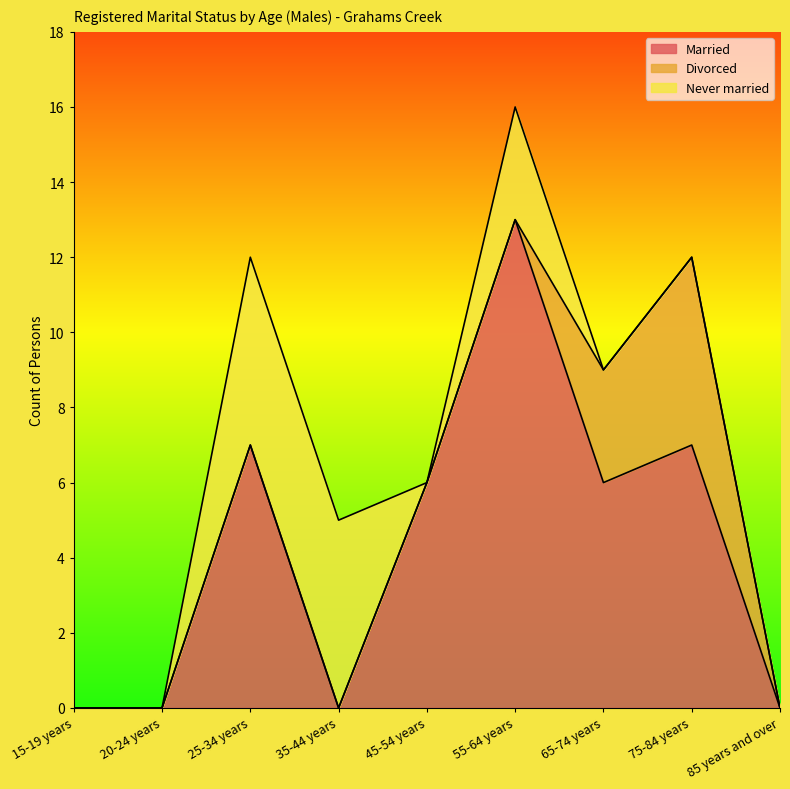

What is the label of the 4th point from the right?

55-64 years